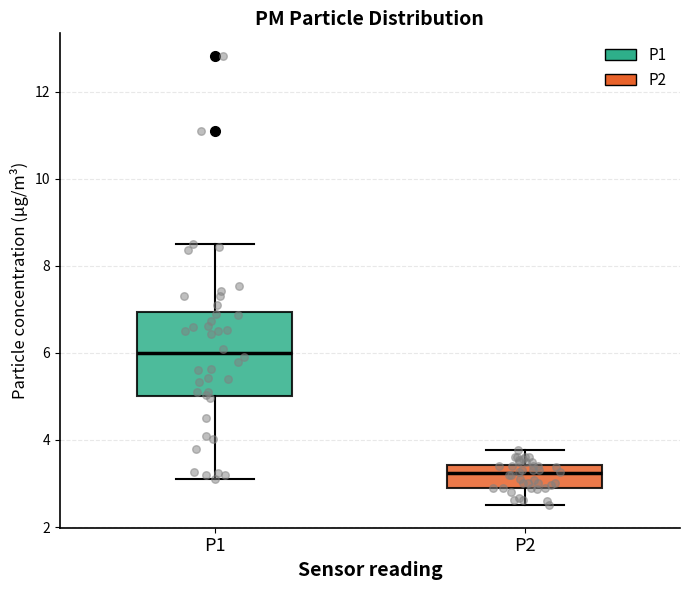

Comparing the boxes themselves (not the whiskers), which one is the tallest?

P1